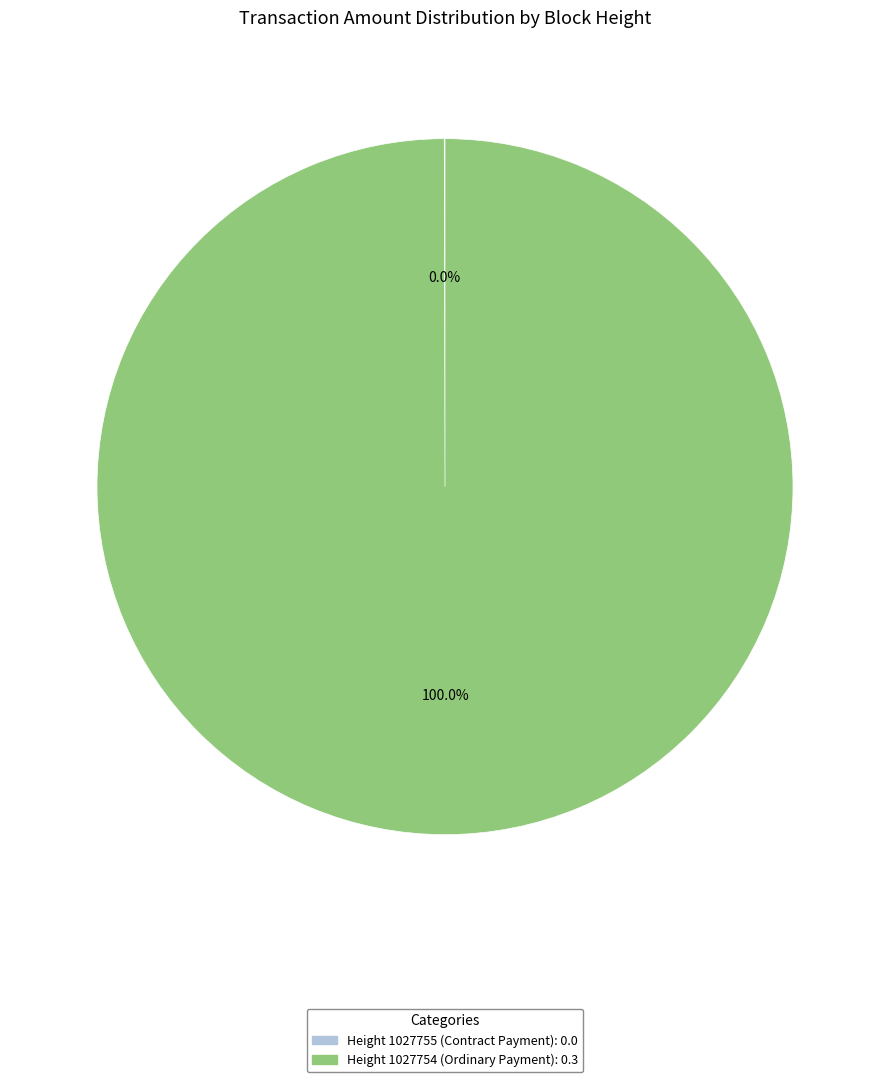

Does any single category account for the majority?

Yes